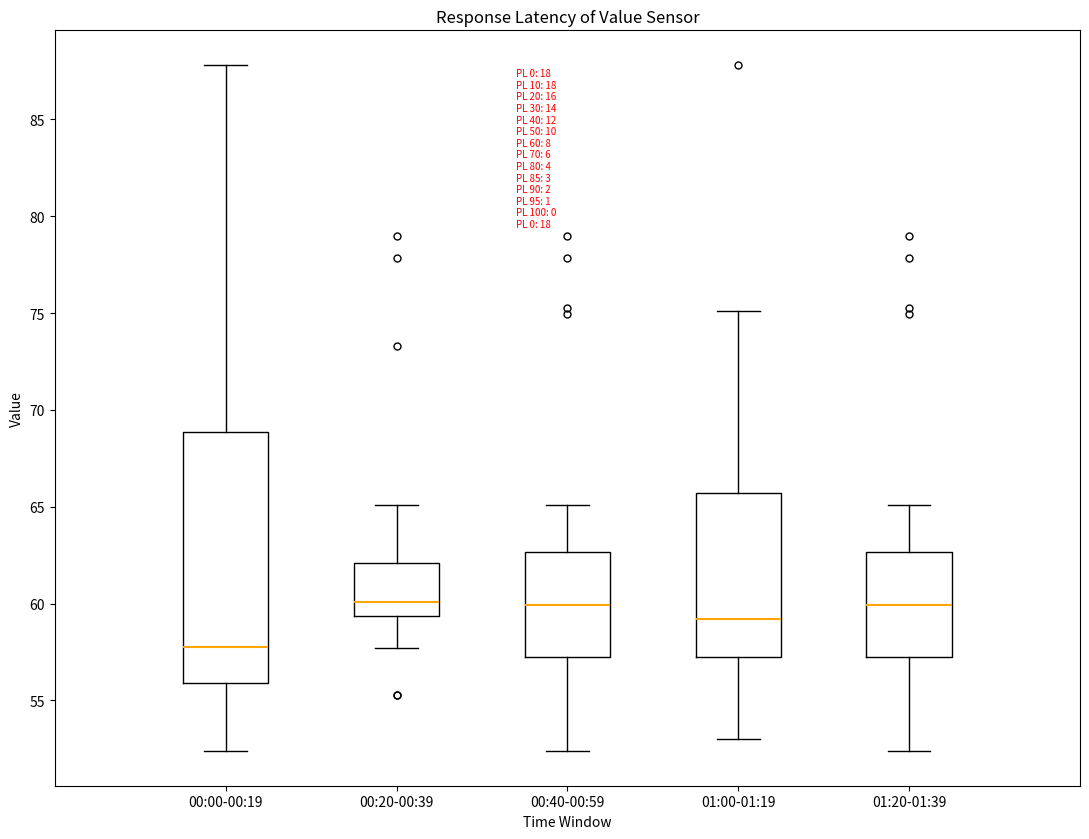

Which box has the lowest median line?

00:00-00:19